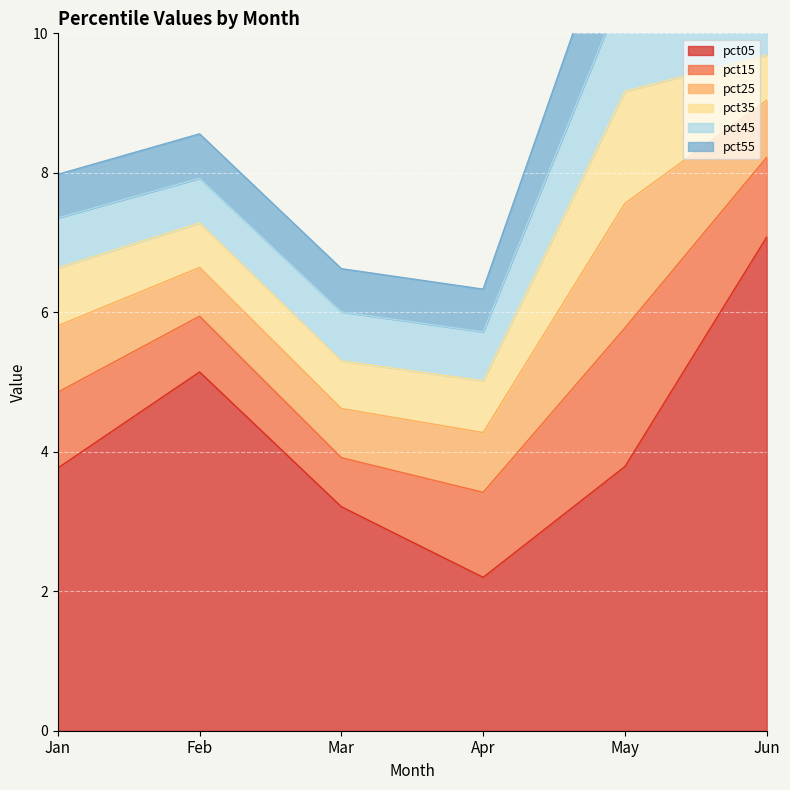

Reading left to right, list all the values displayed in this chart.

pct05: Jan=3.8	Feb=5.1	Mar=3.2	Apr=2.2	May=3.8	Jun=7.1
pct15: Jan=1.1	Feb=0.8	Mar=0.7	Apr=1.2	May=2.0	Jun=1.1
pct25: Jan=1.0	Feb=0.7	Mar=0.7	Apr=0.9	May=1.8	Jun=0.8
pct35: Jan=0.8	Feb=0.6	Mar=0.7	Apr=0.7	May=1.6	Jun=0.7
pct45: Jan=0.7	Feb=0.6	Mar=0.7	Apr=0.7	May=1.5	Jun=0.5
pct55: Jan=0.6	Feb=0.6	Mar=0.6	Apr=0.6	May=1.4	Jun=0.5